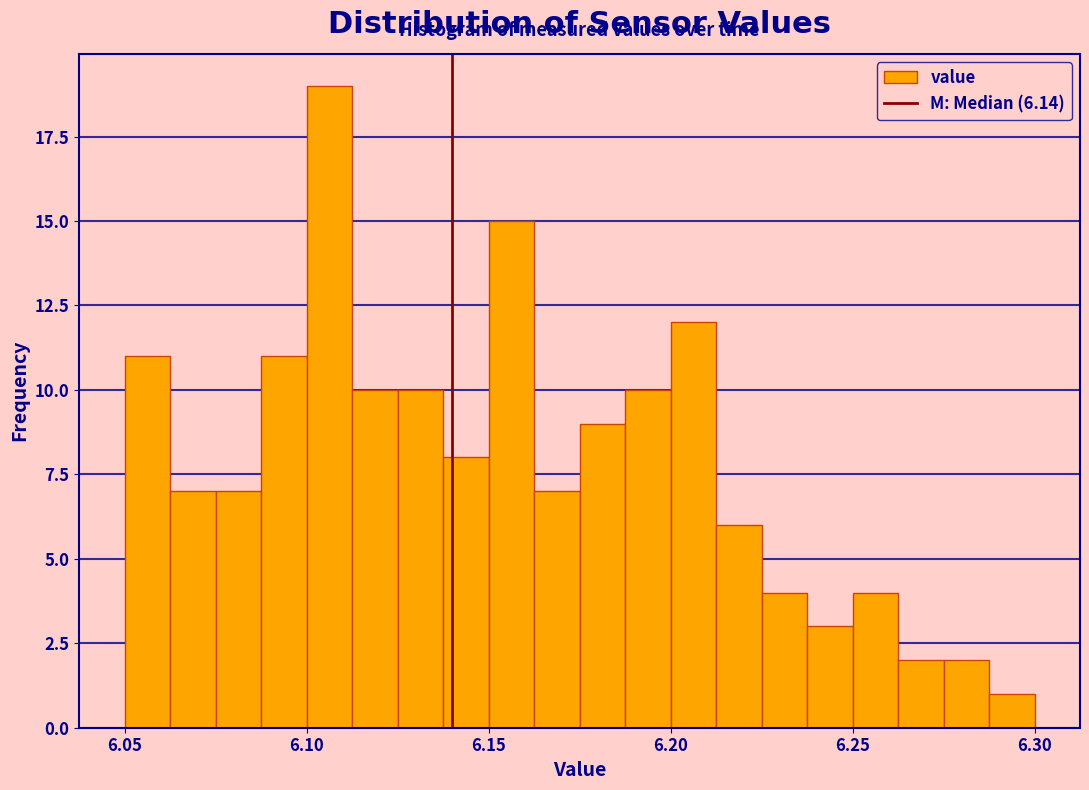

Read against the x-axis, roughly where is the centre of the tallest bar?

6.105